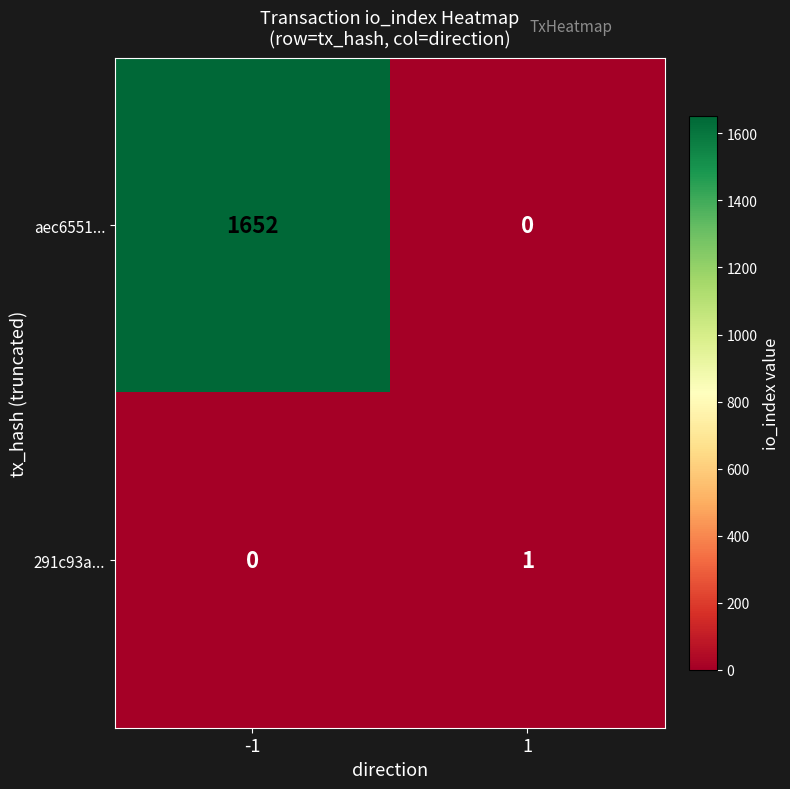

Which series has the widest spread of values?

aec6551...